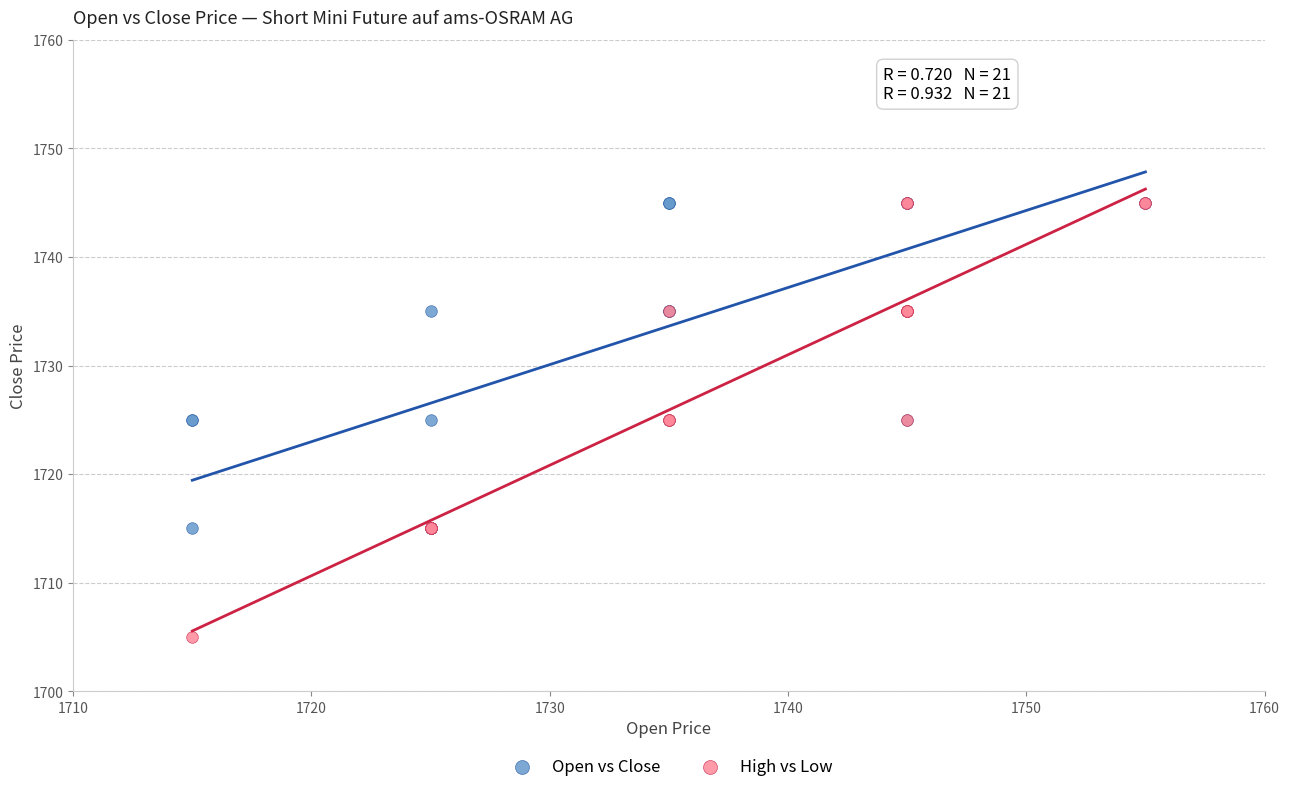

Which series has the largest Y range (max minus min)?

High vs Low